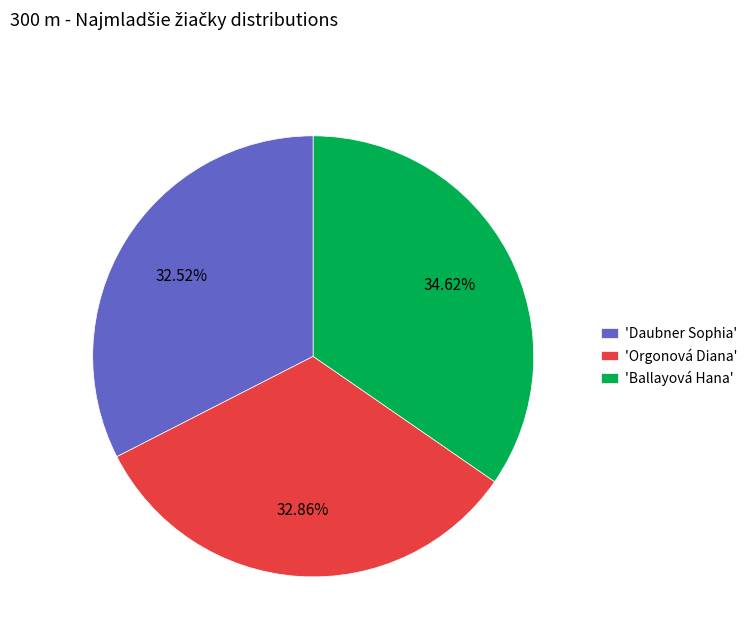

Is there a majority slice in this chart?

No